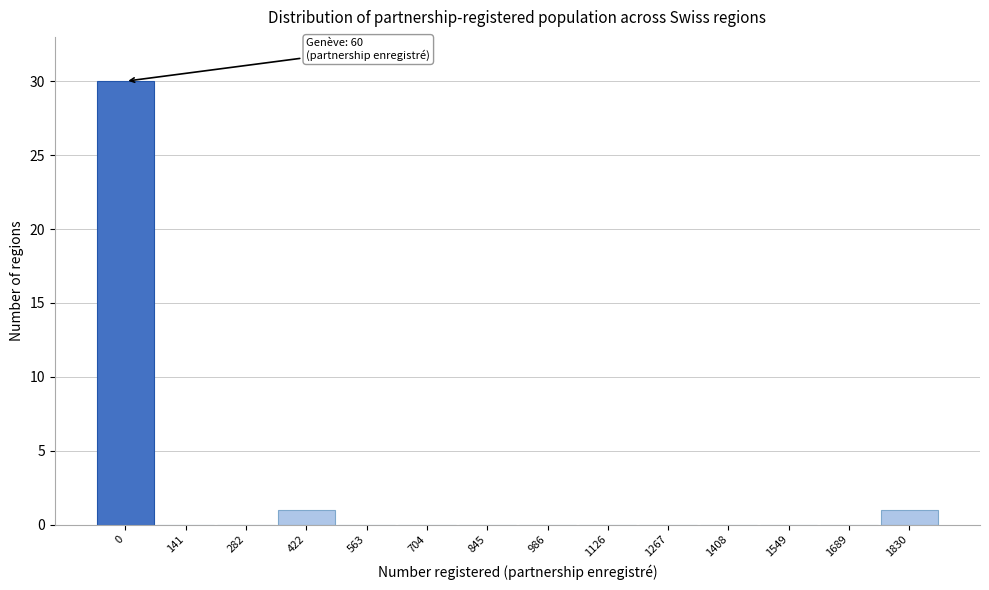

Reading left to right, transcribe all the data shown in this chart.

0=30	141=0	282=0	422=1	563=0	704=0	845=0	986=0	1126=0	1267=0	1408=0	1549=0	1689=0	1830=1